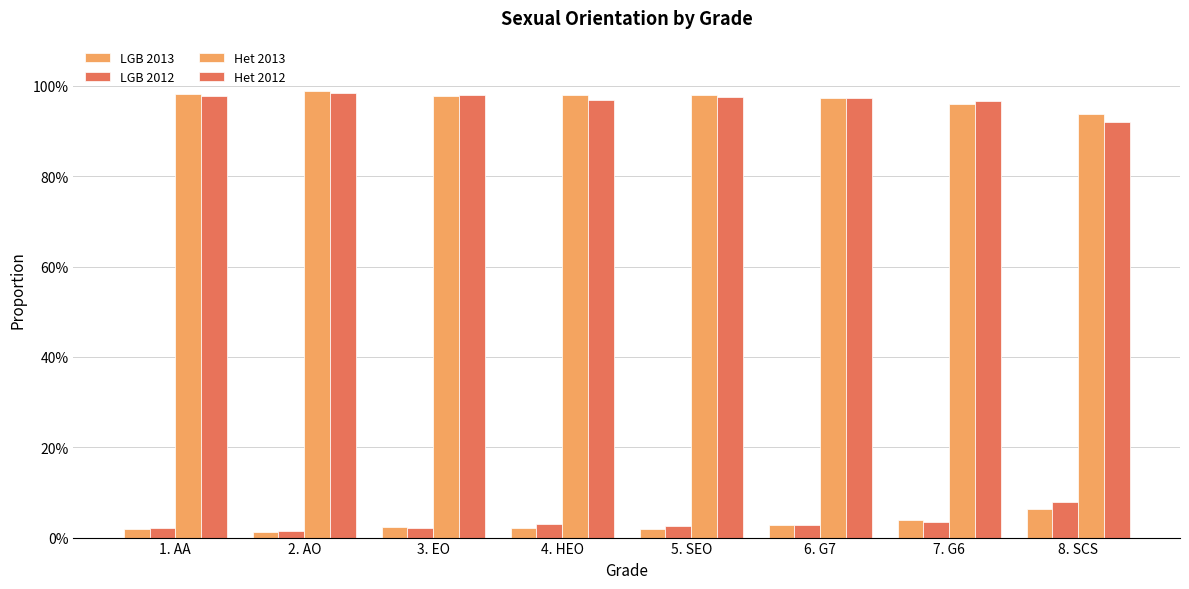

Are the bars horizontal?

No